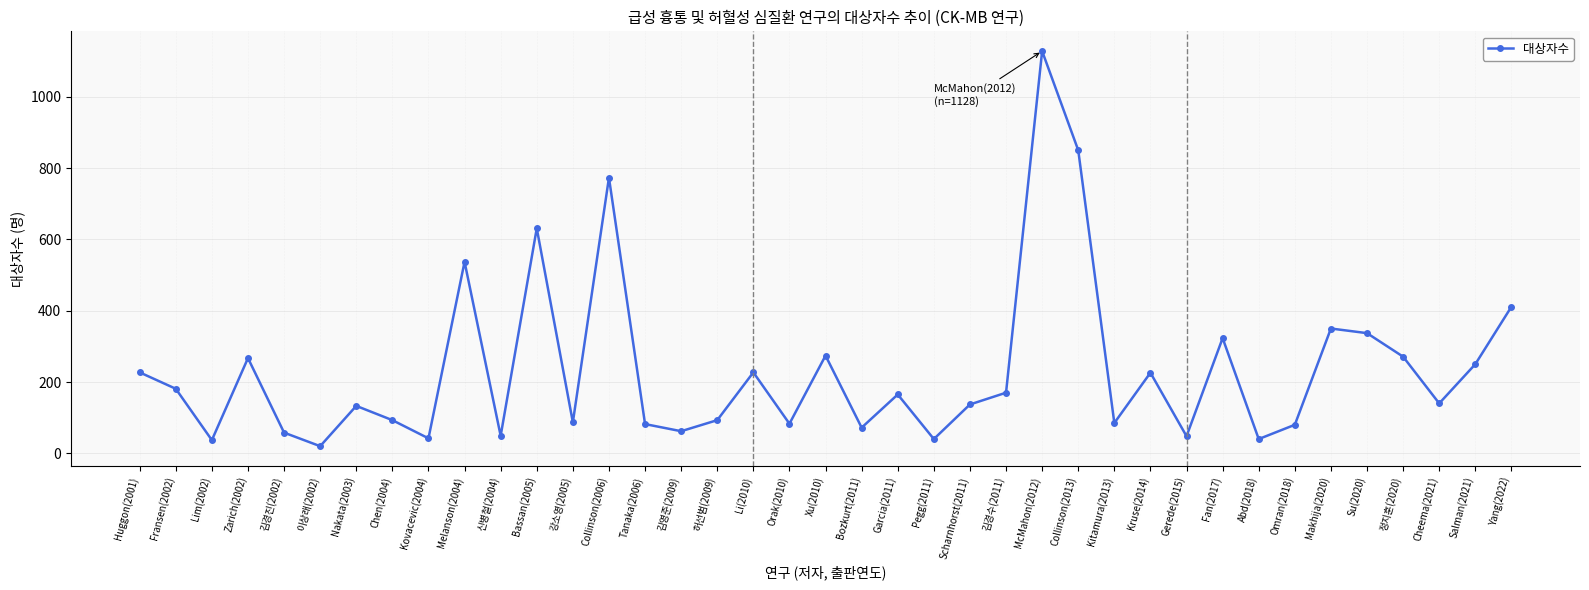

The chart shows a value of 120 at 정지훈(2020). True or false?

False